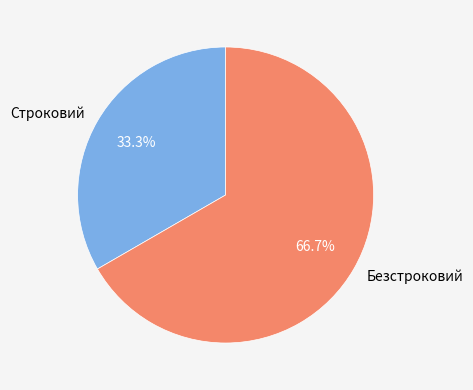

What percentage is the Строковий slice, to the nearest percent?

33%